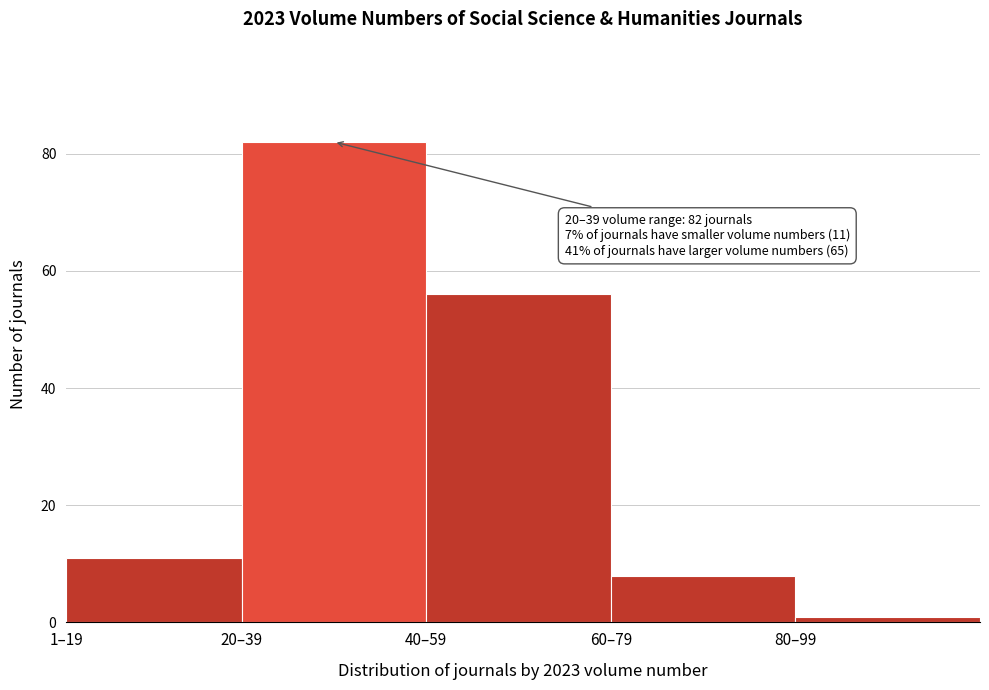

Reading left to right, what are all the values shown in this chart?

11	82	56	8	1